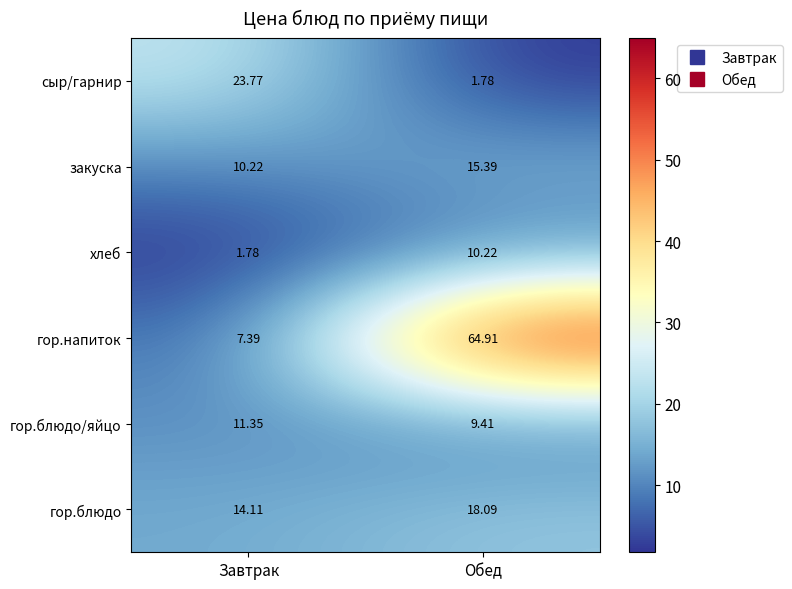

Which series has the largest range (max minus min)?

гор.напиток